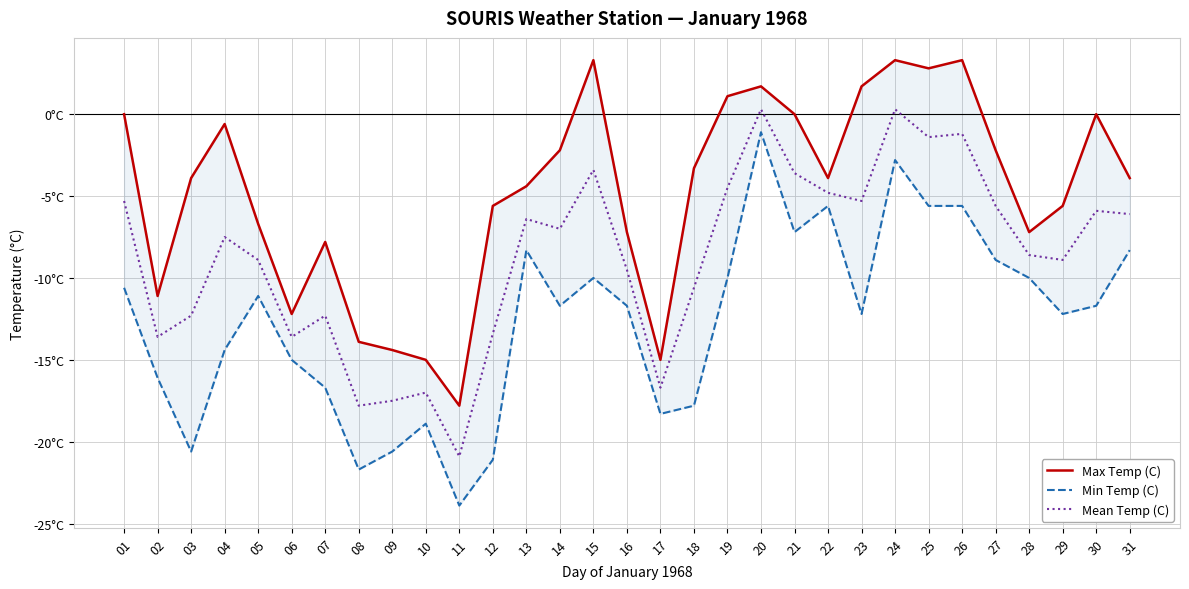

True or false: Max Temp (C) and Min Temp (C) intersect in this chart.

False